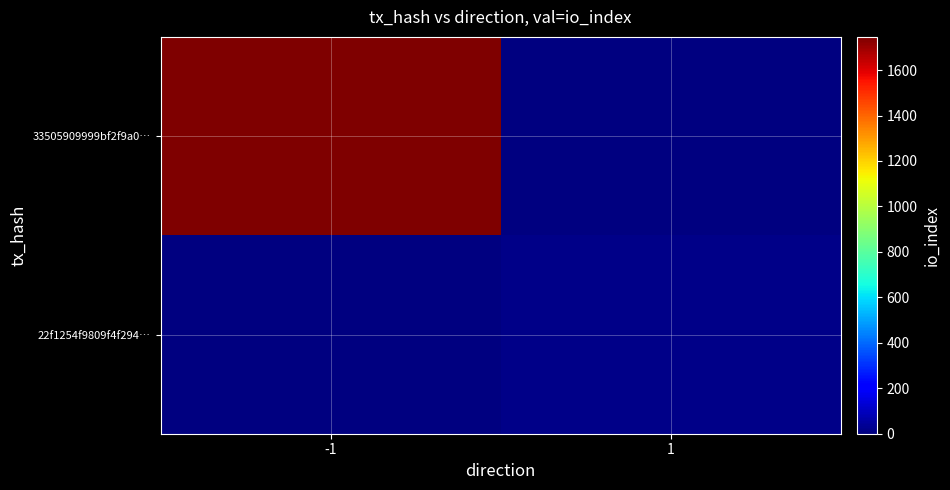

Which series has the largest range (max minus min)?

33505909999bf2f9a0…